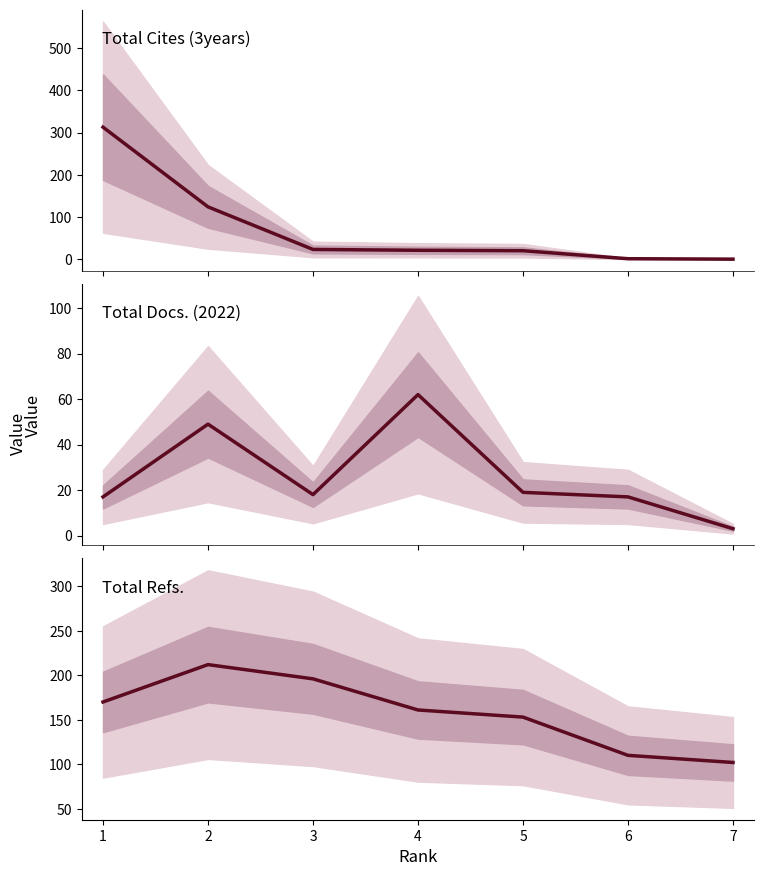

How many values in the Total Docs. (2022) series are below 18?

3